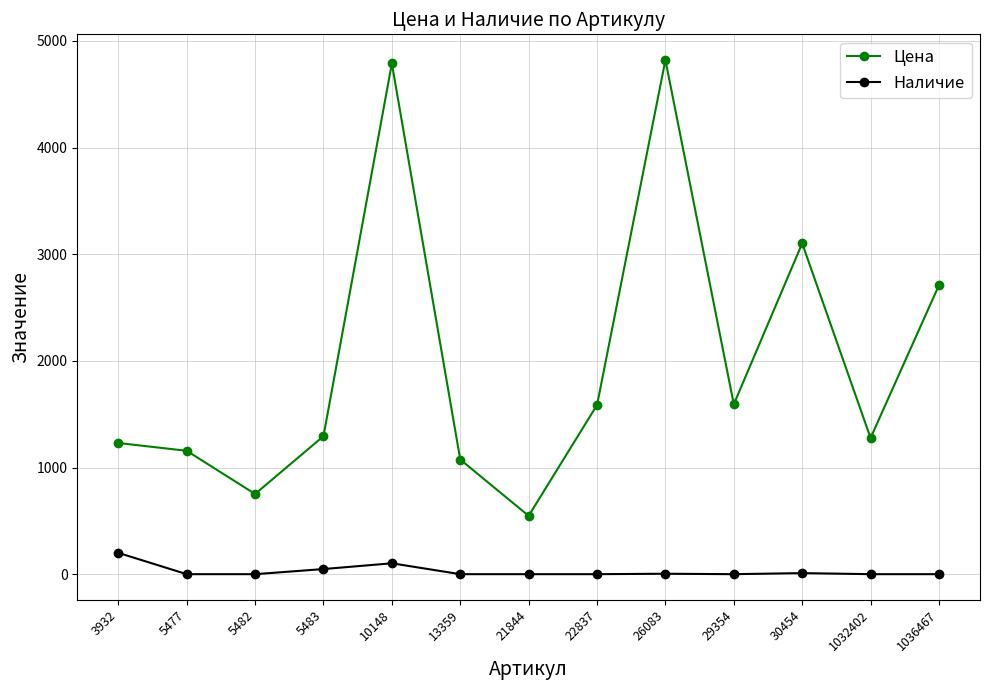

At which label is Наличие closest to 100?

10148